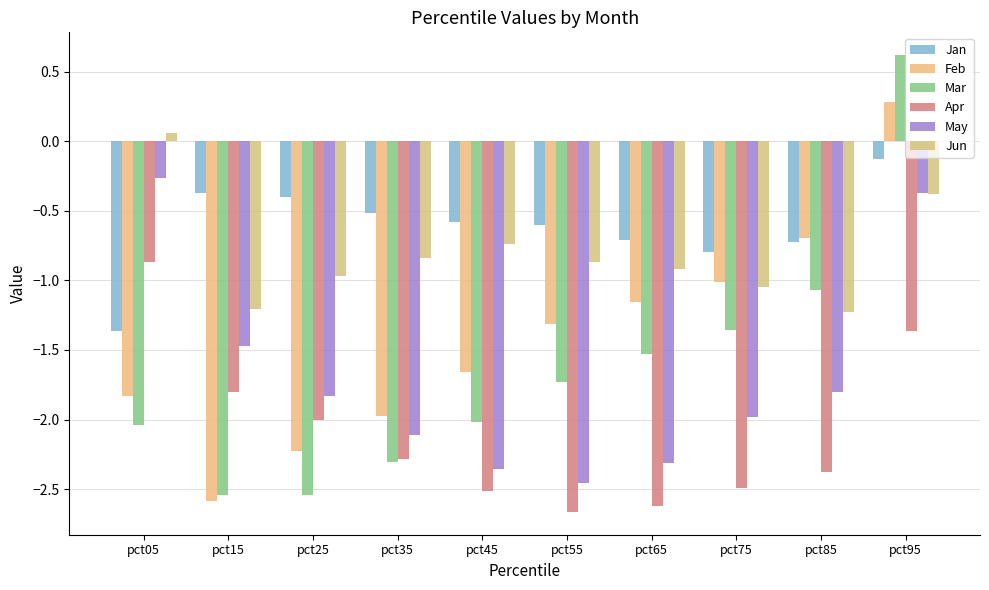

What is the difference between the maximum and minimum values in the Jun series?

1.3